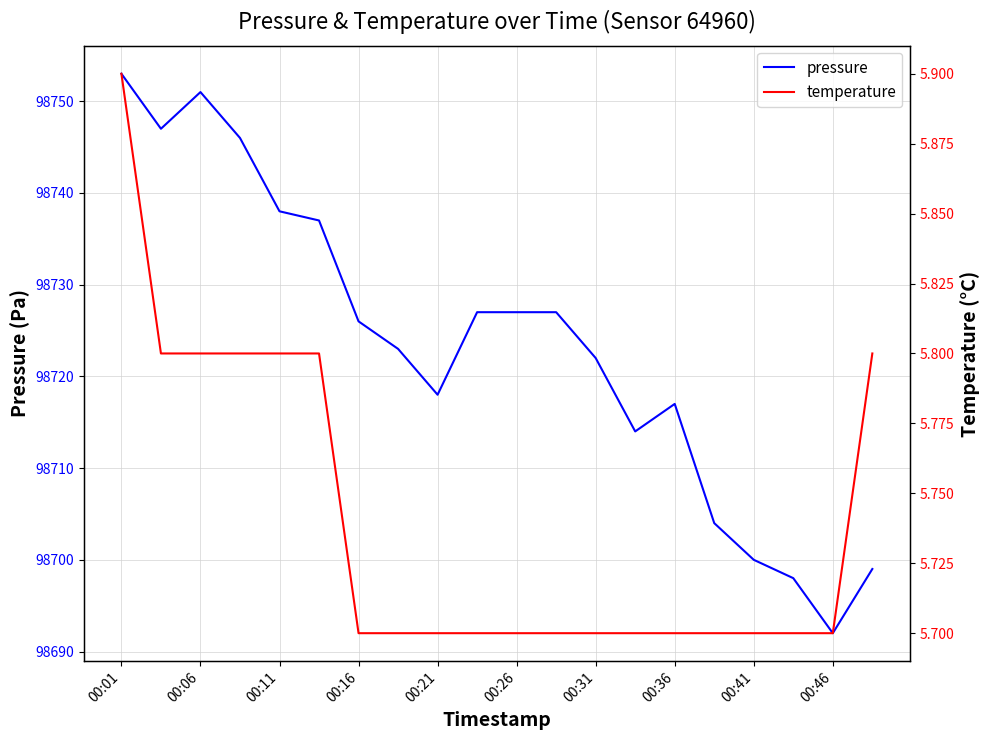

What are all the series names shown in the legend?

pressure, temperature